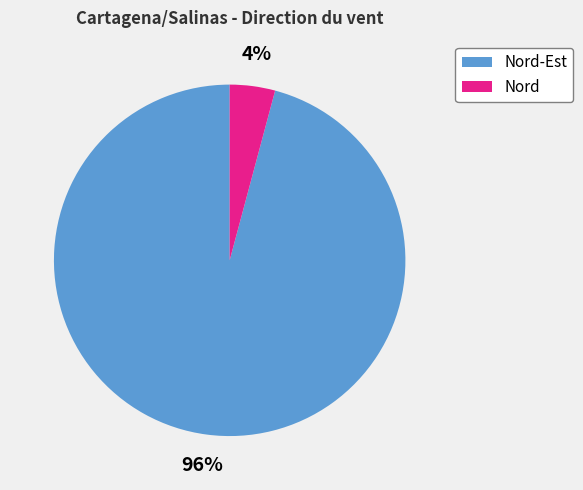

Between Nord and Nord-Est, which is larger?

Nord-Est